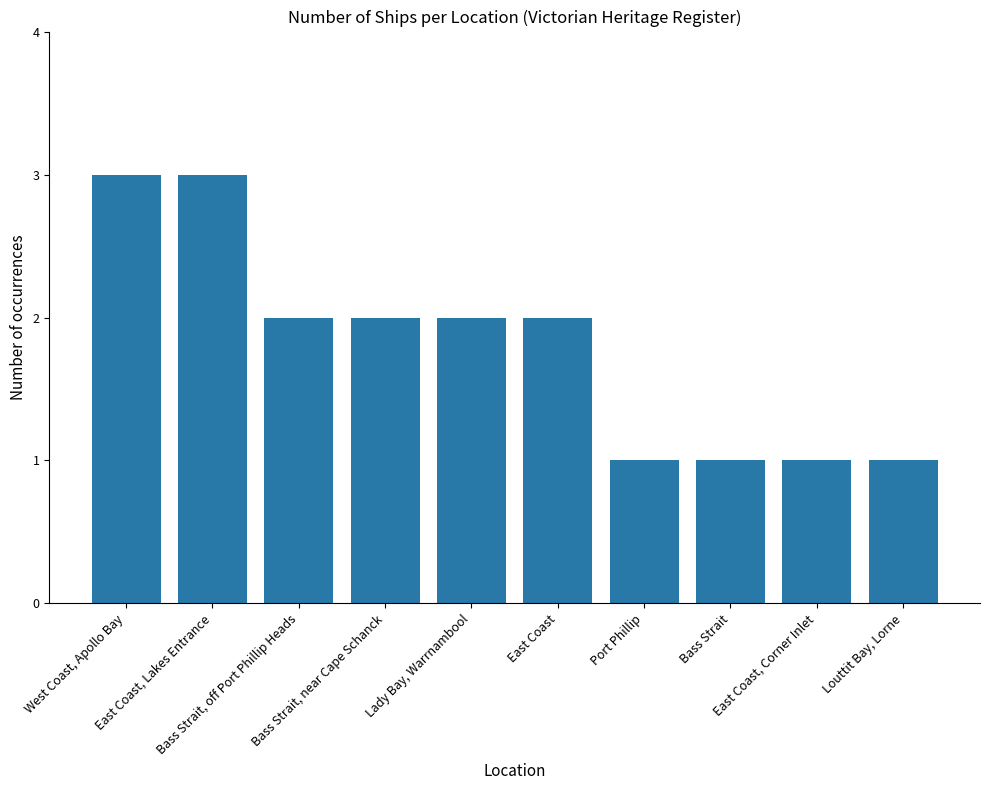

What is the sum of all values?

18